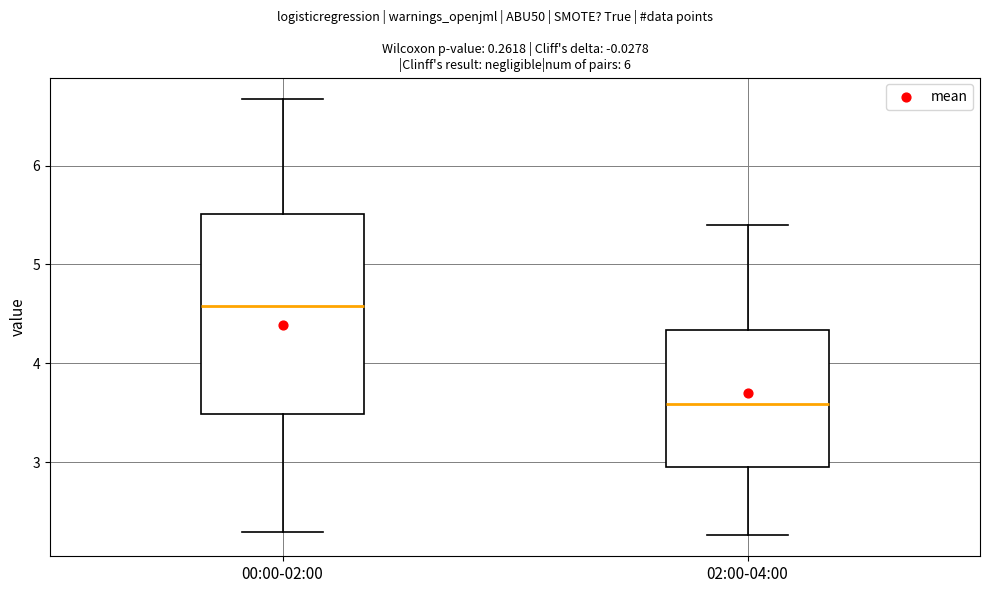

Where does the upper whisker of the box for 00:00-02:00 end on the y-axis? The values are not printed on the chart, so give them approximately, as read against the axis.

6.7